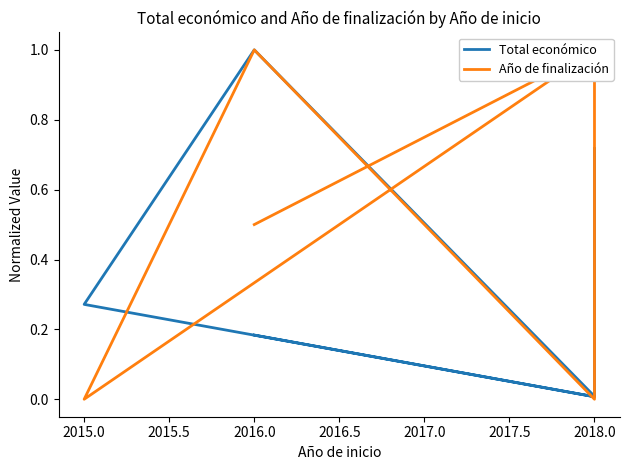

List the series in order of their overall mean, lowest first.

Total económico, Año de finalización